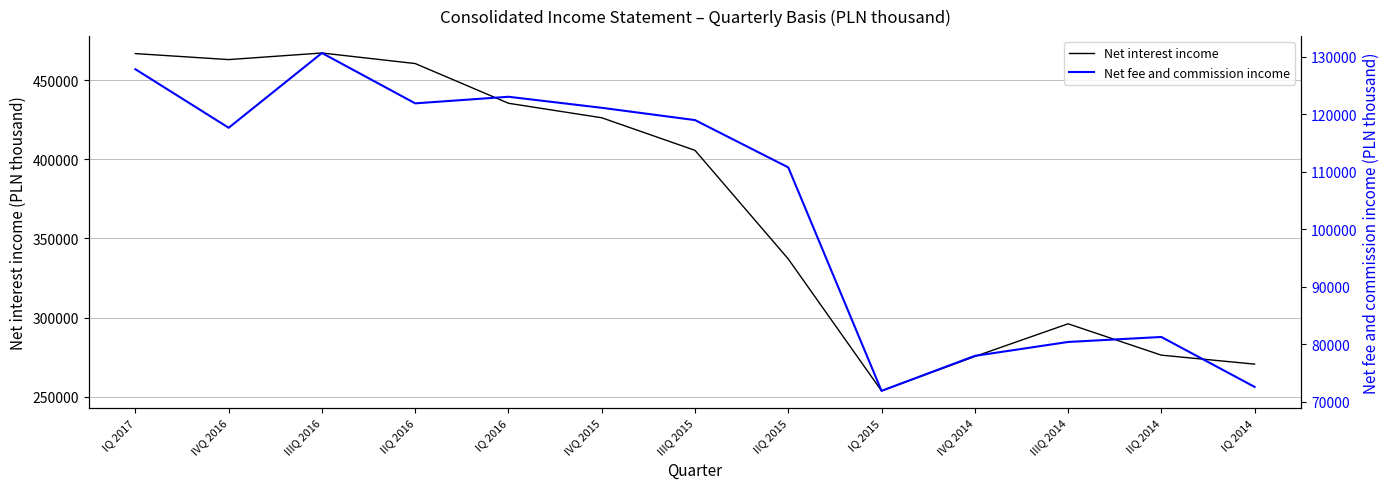

Rank the series at IIIQ 2015 from highest to lowest value.

Net interest income, Net fee and commission income